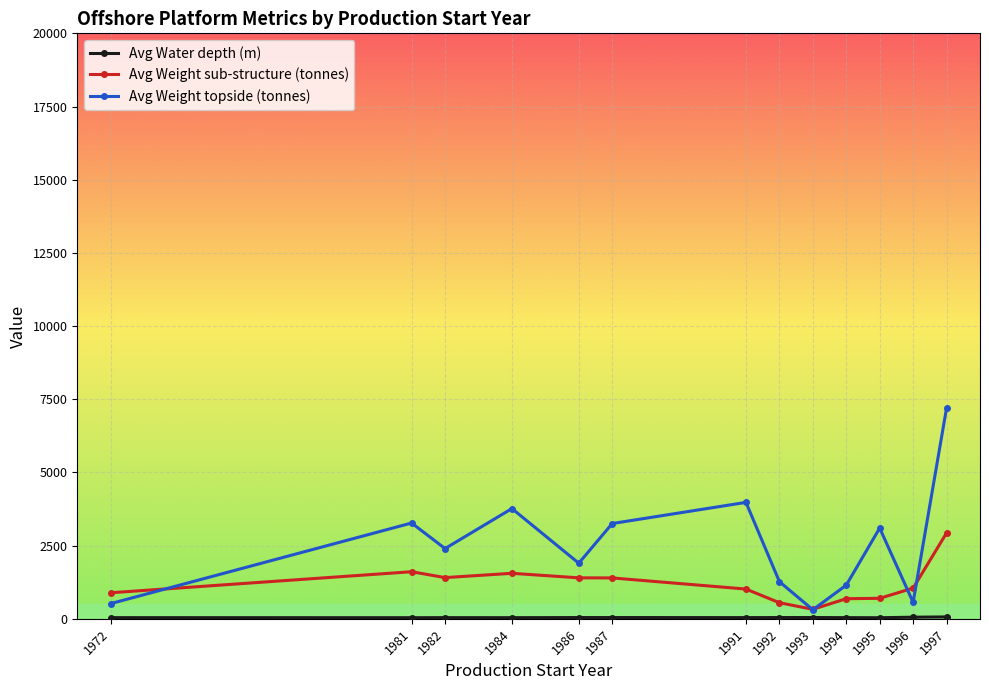

The Avg Weight sub-structure (tonnes) series shows 1802.9 at 1991. True or false?

False